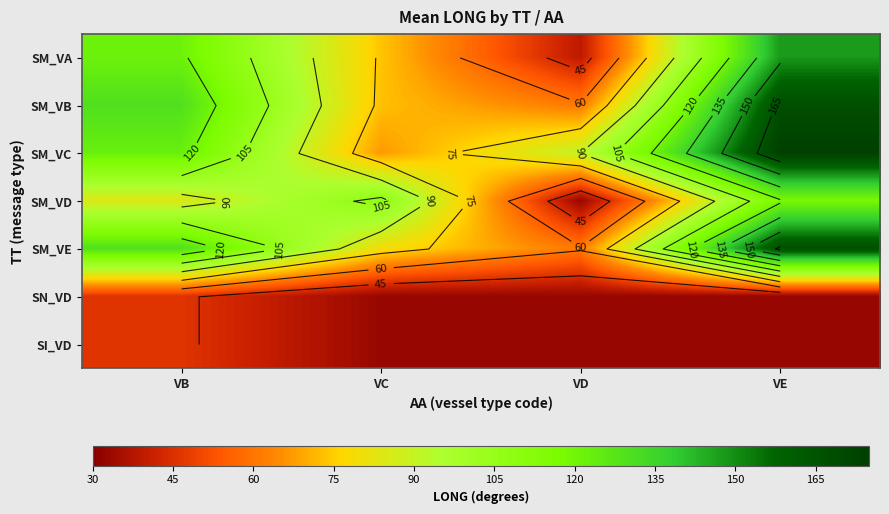

Count the number of categories in the chart.

4